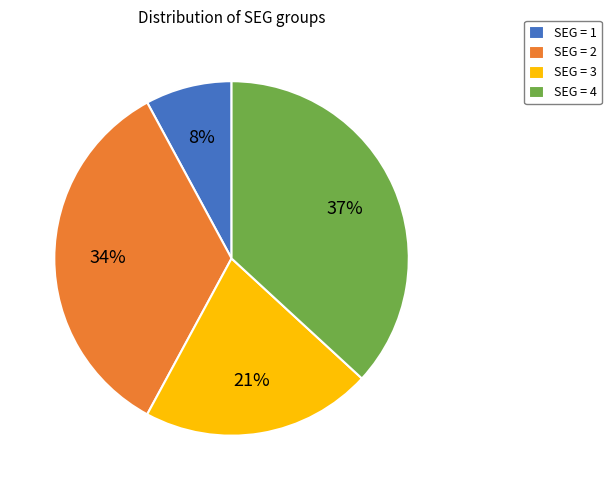

To the nearest percent, what is the average slice percentage?

25%